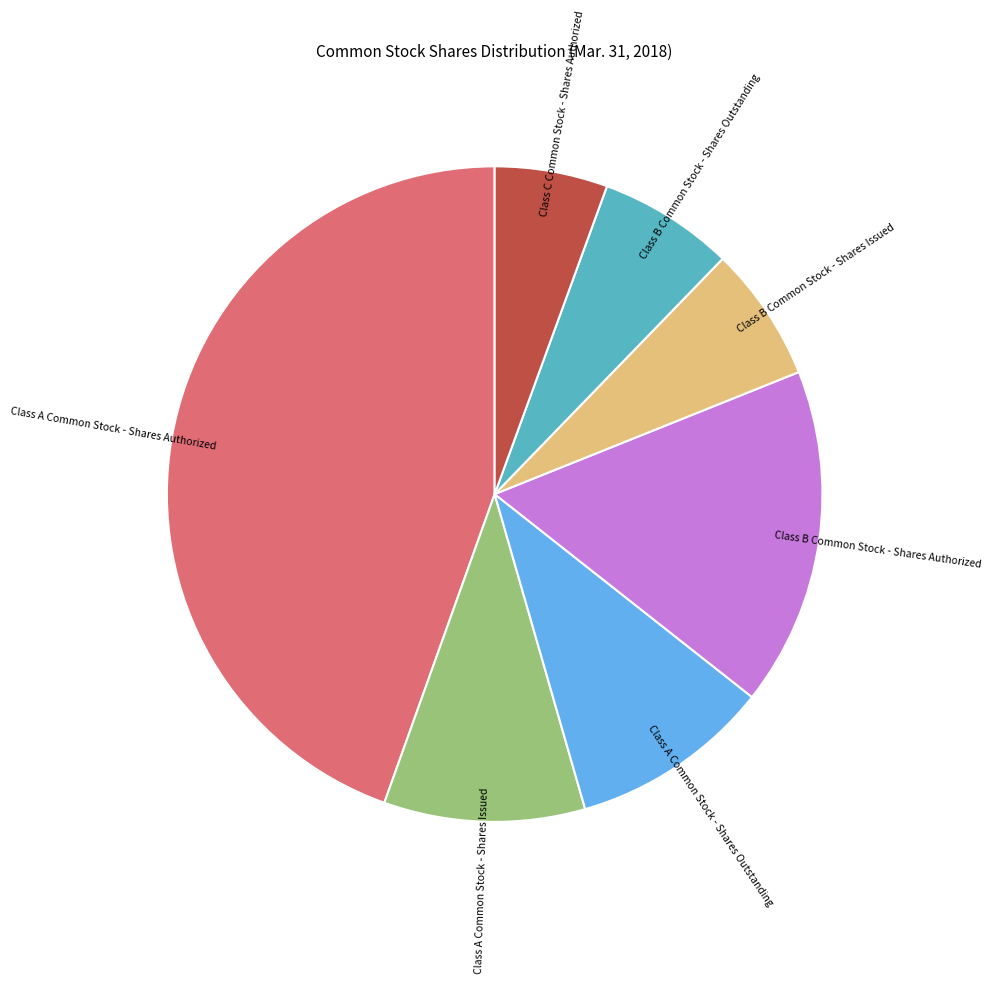

Is there a majority slice in this chart?

No